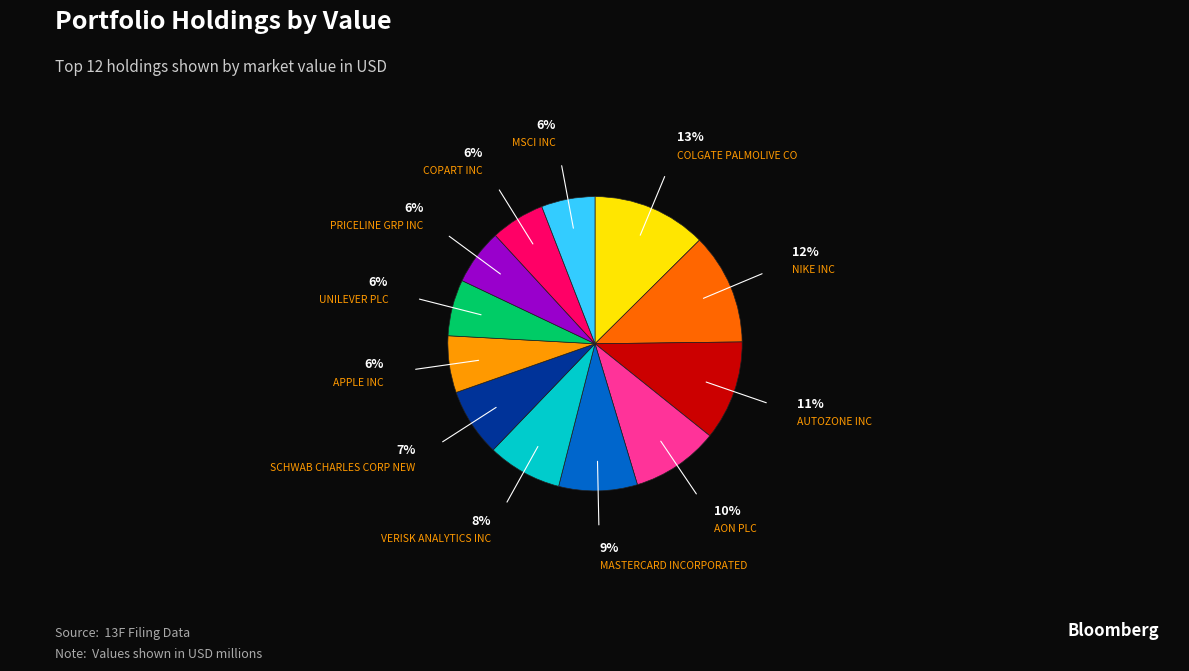

Does VERISK ANALYTICS INC account for over 50% of the chart?

No